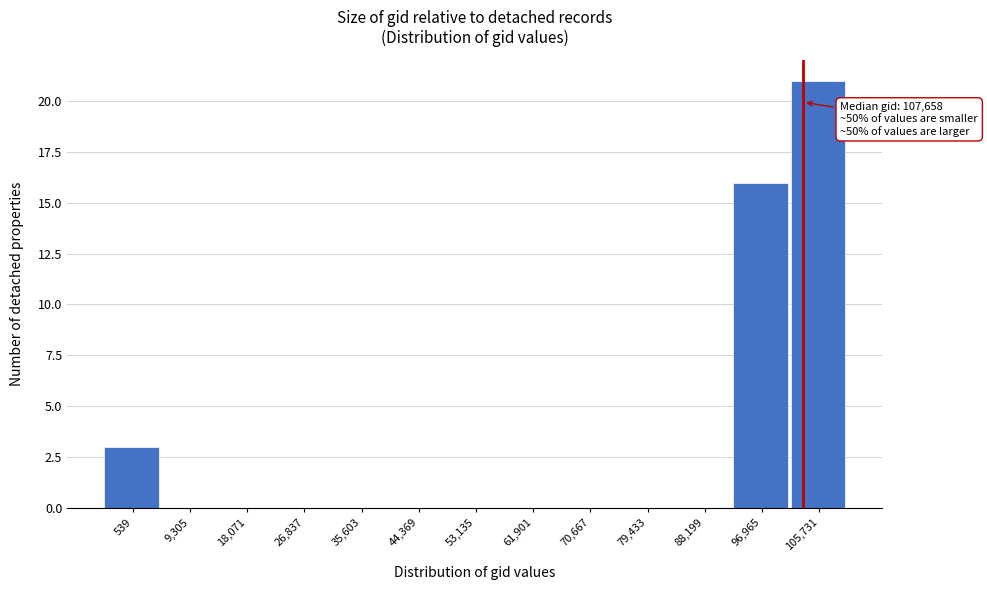

Reading left to right, what are all the values shown in this chart?

539=3	9,305=0	18,071=0	26,837=0	35,603=0	44,369=0	53,135=0	61,901=0	70,667=0	79,433=0	88,199=0	96,965=16	105,731=21